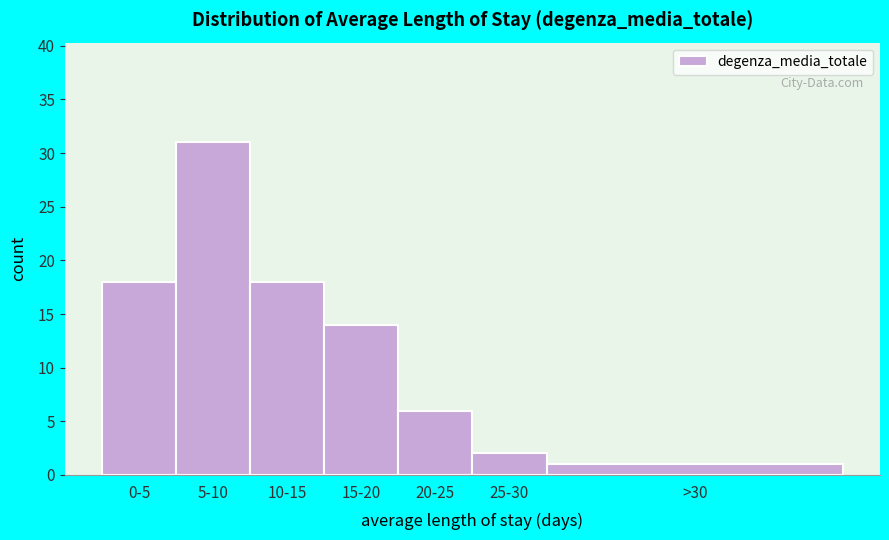

Reading right to left, extract all data points from this chart.

1	2	6	14	18	31	18